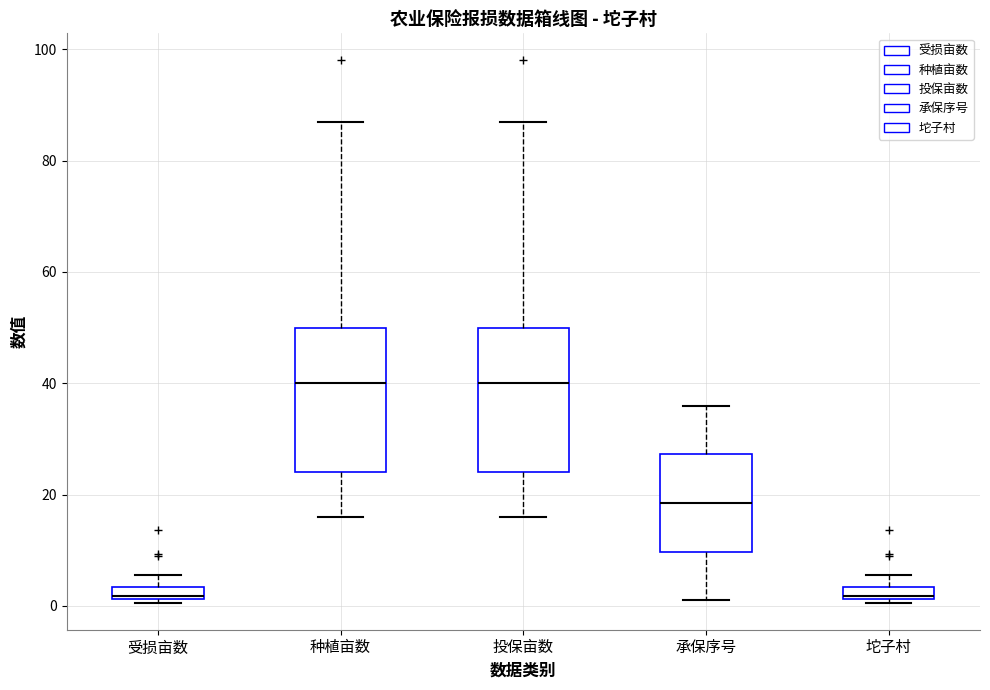

Where does the upper whisker of the box for 投保亩数 end on the y-axis? The values are not printed on the chart, so give them approximately, as read against the axis.

88